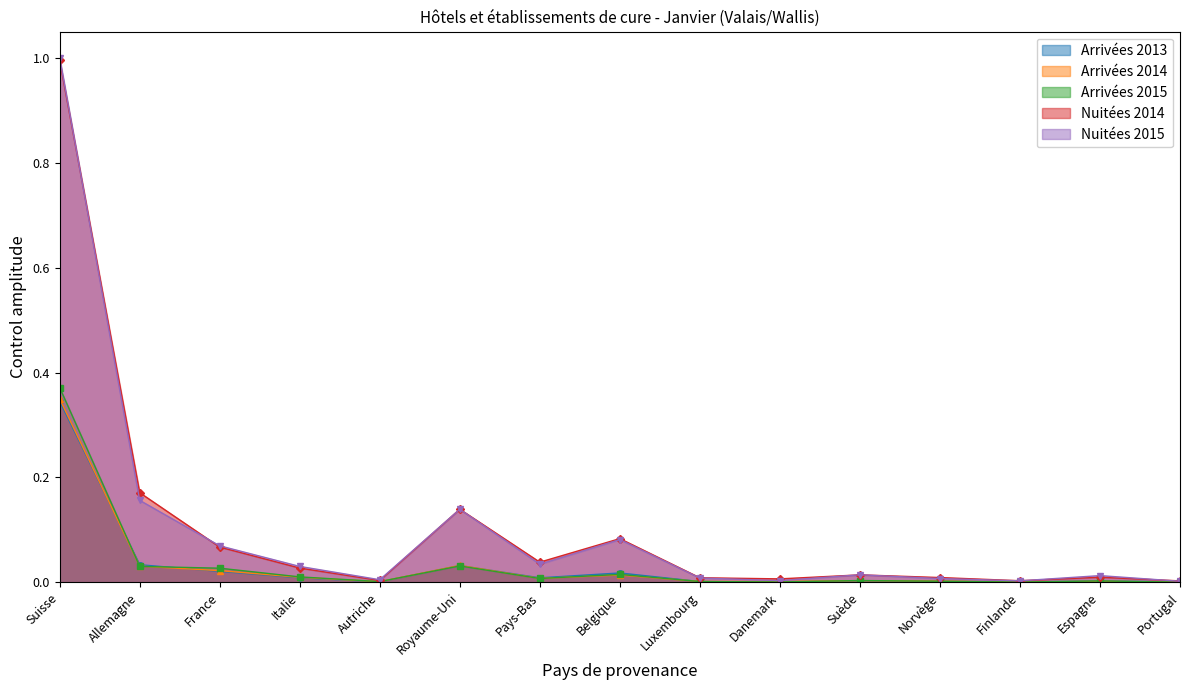

Reading left to right, extract all data points from this chart.

Arrivées 2013: 0.3	0.0	0.0	0.0	0.0	0.0	0.0	0.0	0.0	0.0	0.0	0.0	0.0	0.0	0.0
Arrivées 2014: 0.4	0.0	0.0	0.0	0.0	0.0	0.0	0.0	0.0	0.0	0.0	0.0	0.0	0.0	0.0
Arrivées 2015: 0.4	0.0	0.0	0.0	0.0	0.0	0.0	0.0	0.0	0.0	0.0	0.0	0.0	0.0	0.0
Nuitées 2014: 1.0	0.2	0.1	0.0	0.0	0.1	0.0	0.1	0.0	0.0	0.0	0.0	0.0	0.0	0.0
Nuitées 2015: 1.0	0.2	0.1	0.0	0.0	0.1	0.0	0.1	0.0	0.0	0.0	0.0	0.0	0.0	0.0